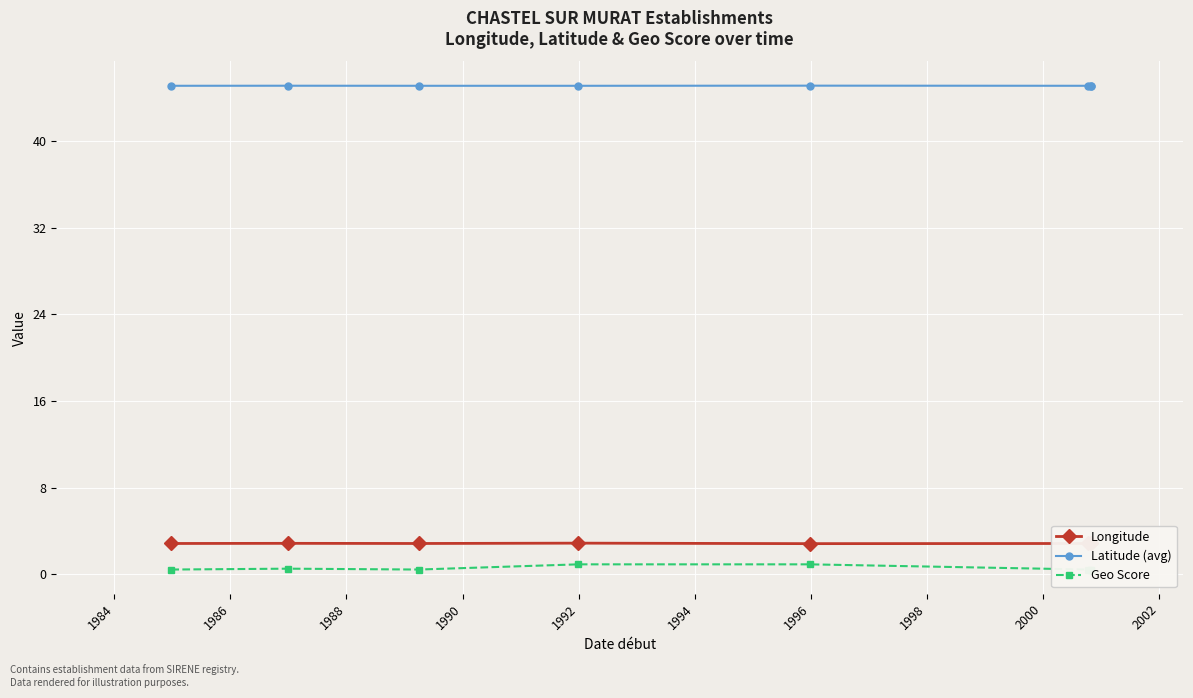

Reading right to left, what are all the values shown in this chart?

Longitude: 2.8	2.8	2.8	2.8	2.9	2.8	2.9	2.8
Latitude (avg): 45.1	45.1	45.1	45.1	45.1	45.1	45.1	45.1
Geo Score: 0.4	0.4	0.4	0.9	0.9	0.4	0.5	0.4